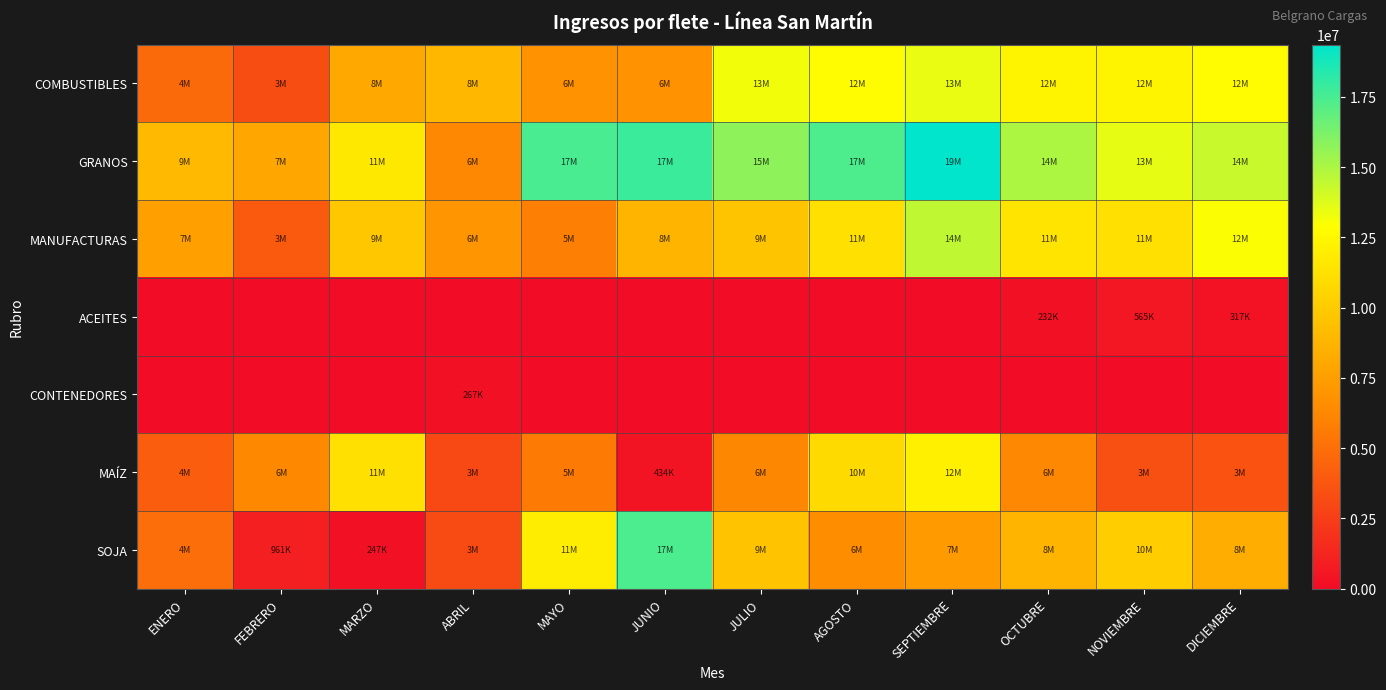

What is the total value across all series at AGOSTO?

58652371